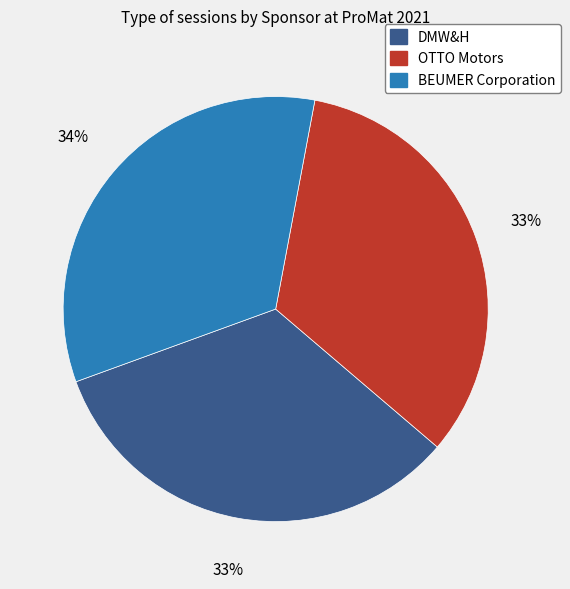

What is the ratio of the value at DMW&H to the value at OTTO Motors?

1.0